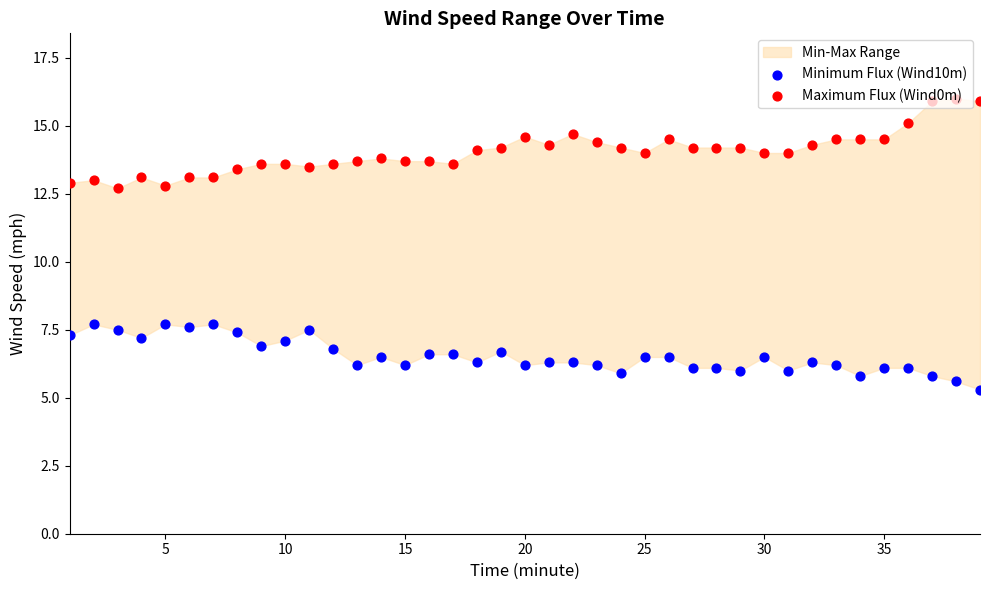

At how many categories does at least one series exceed 5?

39